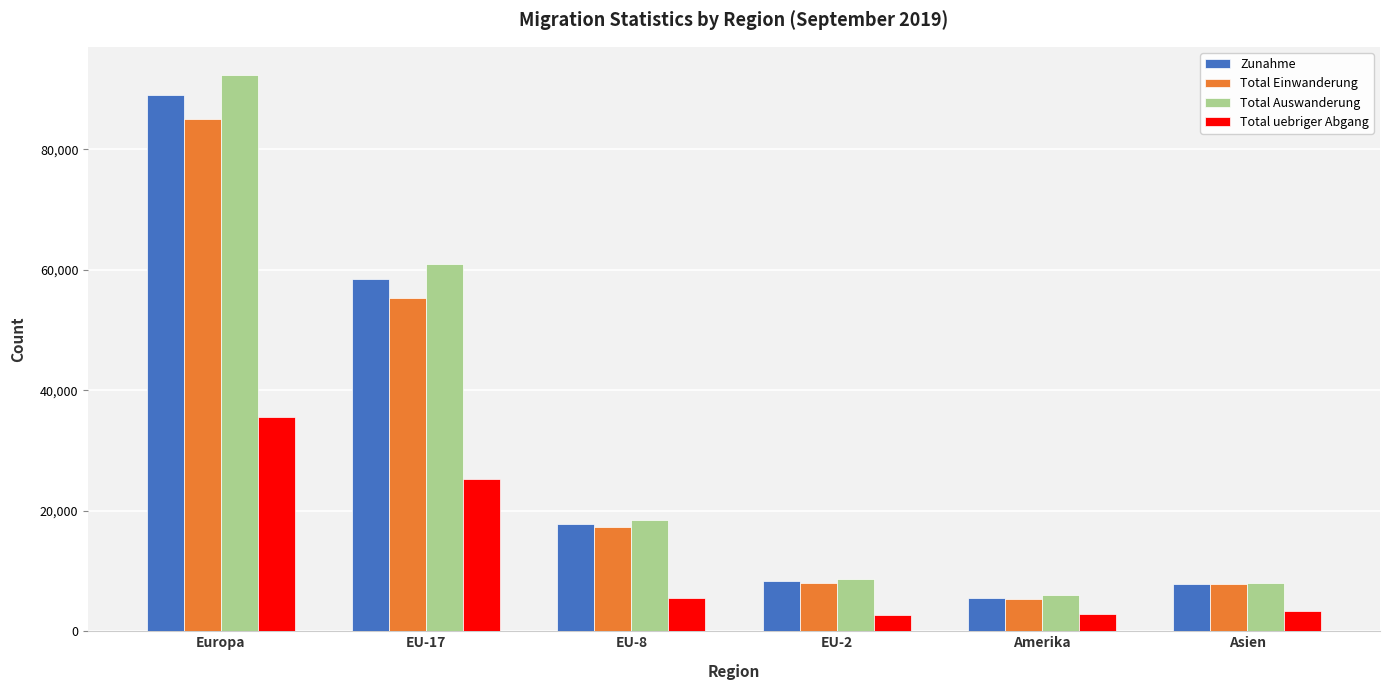

Where is Total Einwanderung nearest to the value 45198?

EU-17